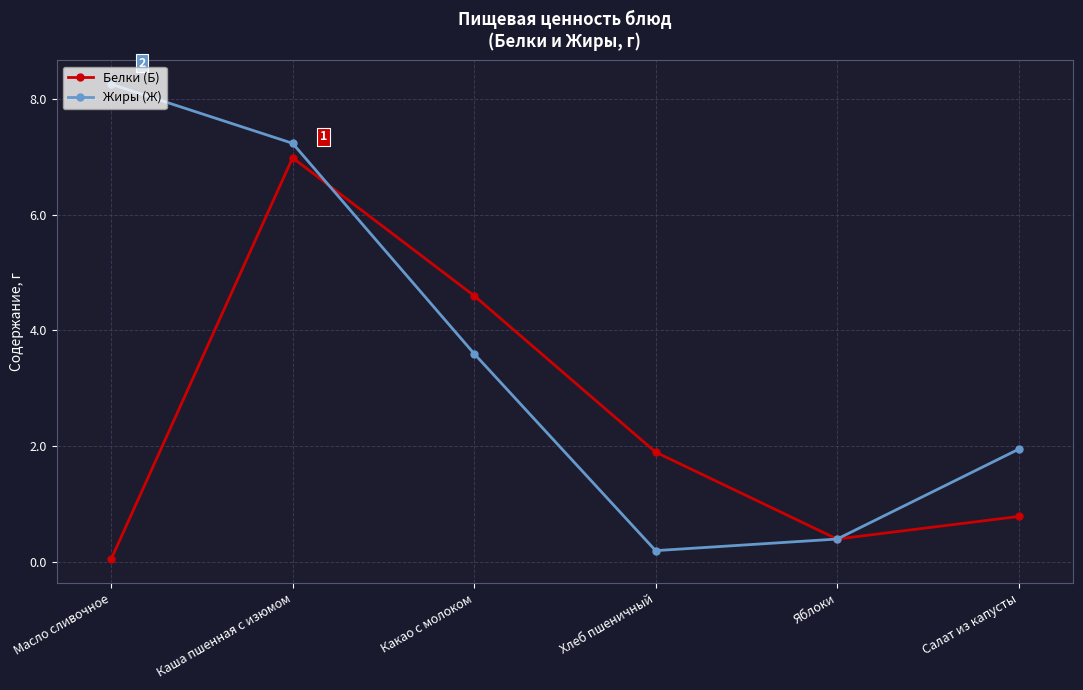

What is the sum of all Жиры (Ж) values?

21.6